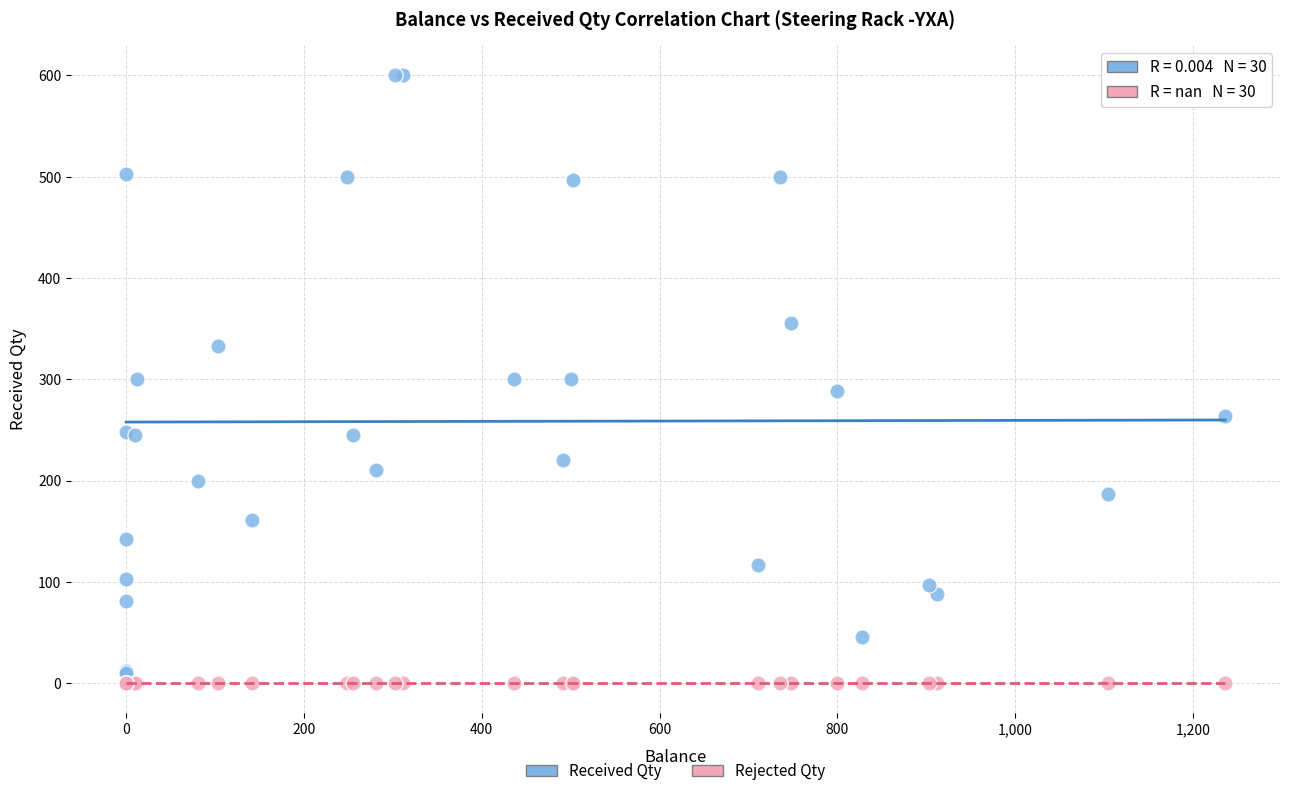

Which series contains the highest Y value?

Received Qty